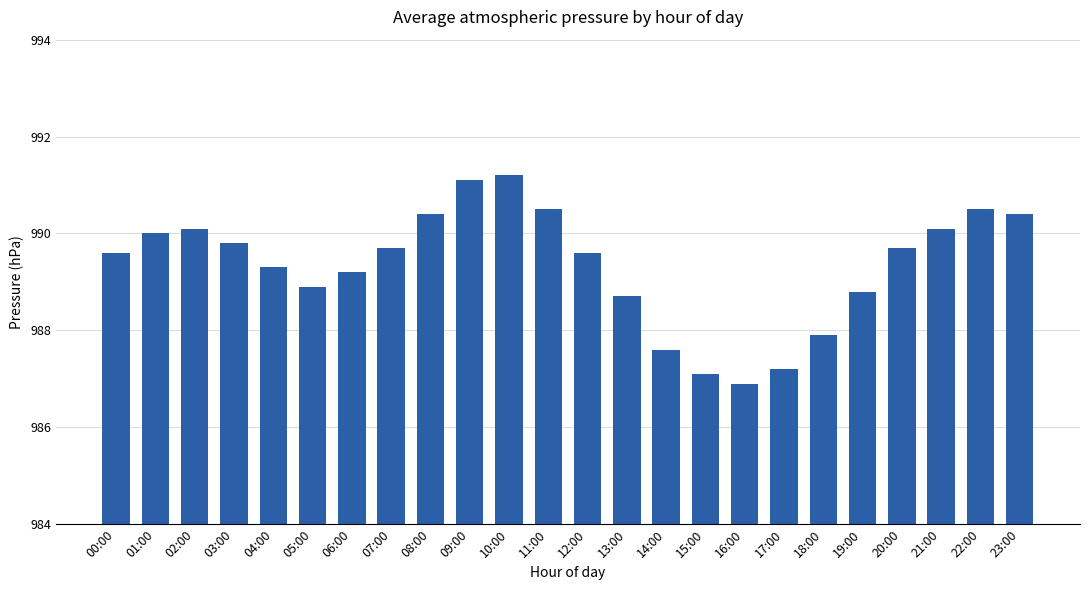

How many bars are there in total?

24